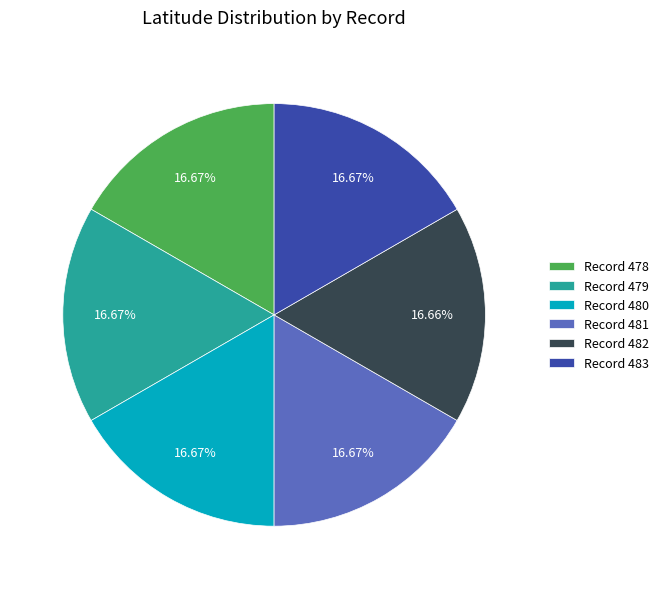

Combined, do Record 480 and Record 478 account for over 50%?

No